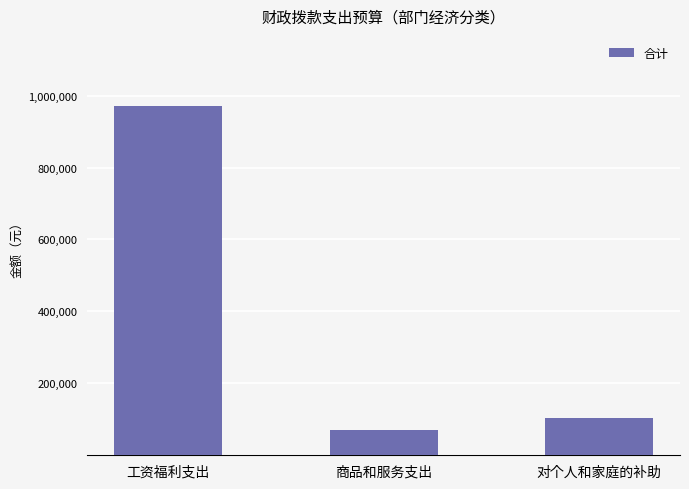

Where does the data first go above 104060?

工资福利支出